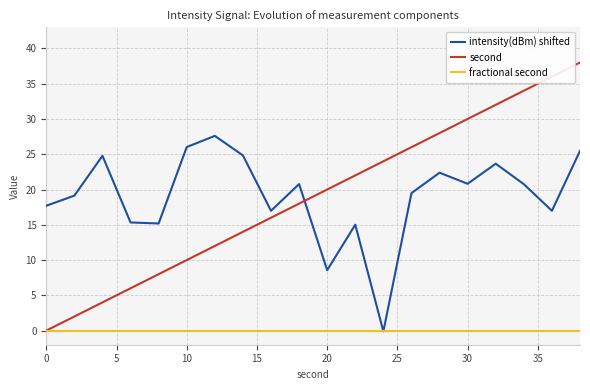

List the series in order of their peak value, highest first.

second, intensity(dBm) shifted, fractional second